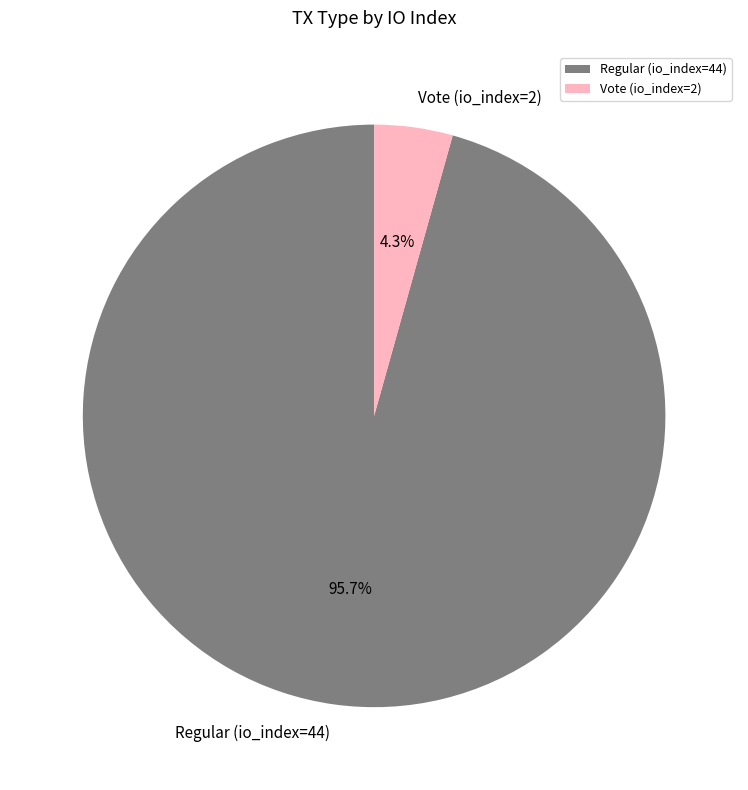

To the nearest percent, what is the difference between the Regular (io_index=44) and Vote (io_index=2) slice percentages?

91%